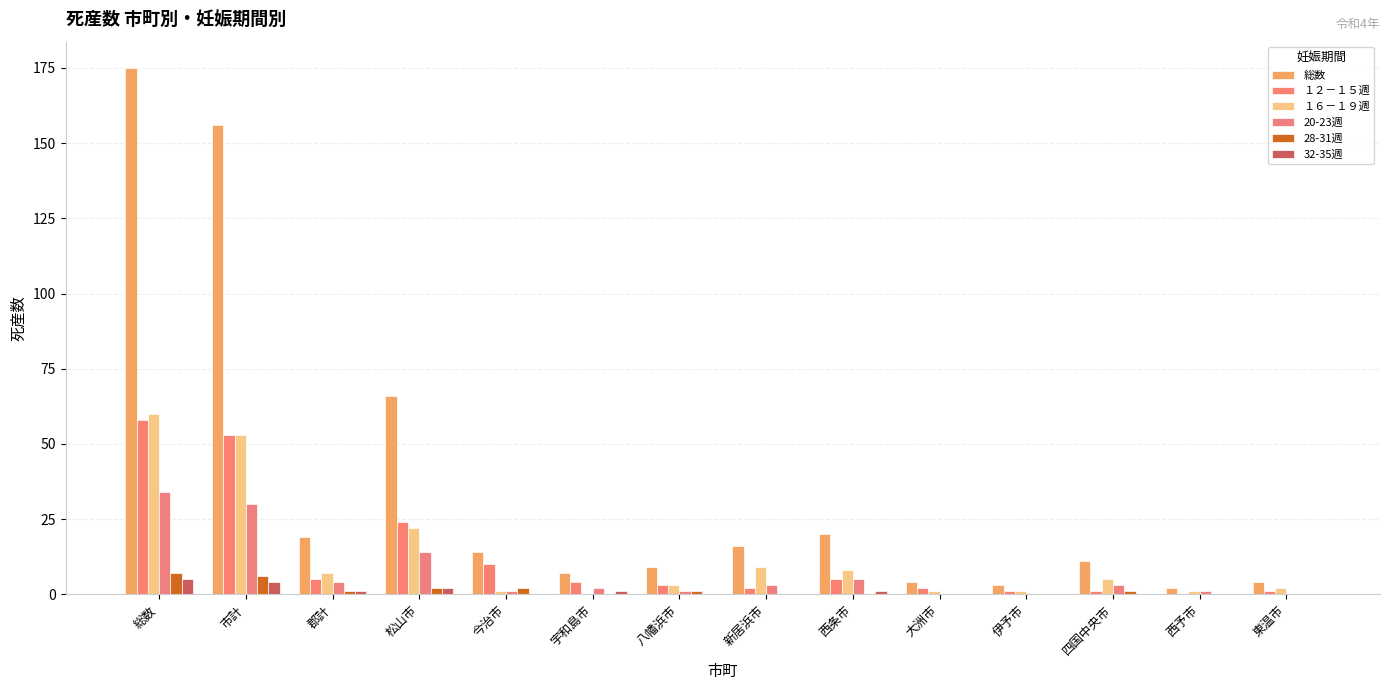

How many distinct data groups are displayed?

6